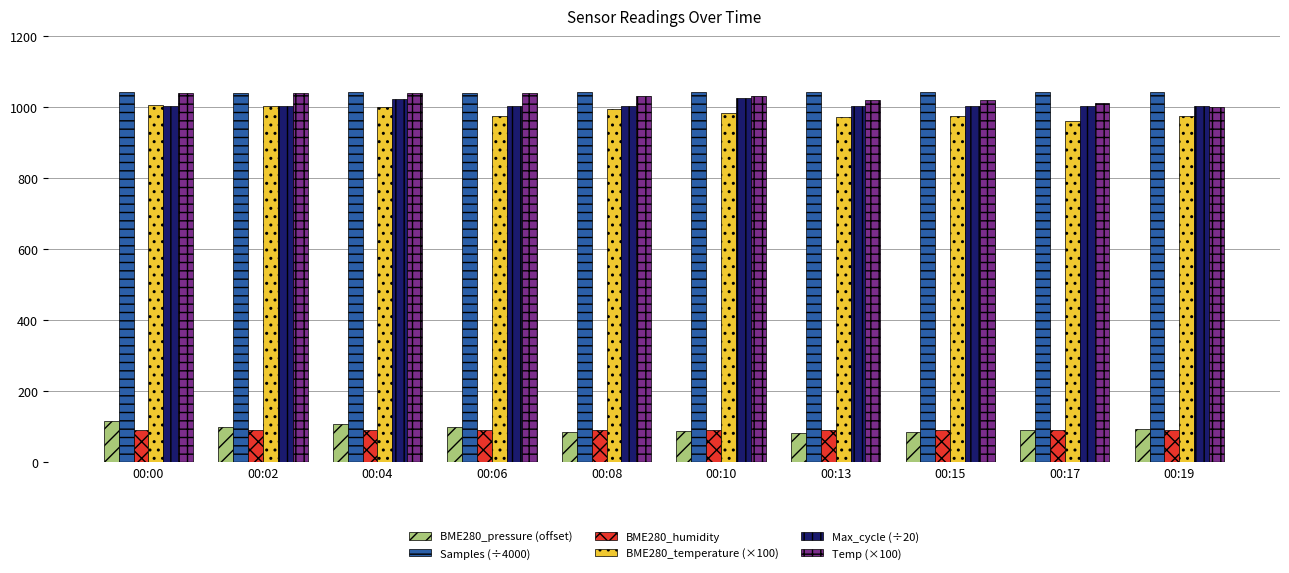

True or false: BME280_pressure (offset) has a value of 90.8 at 00:17.

True